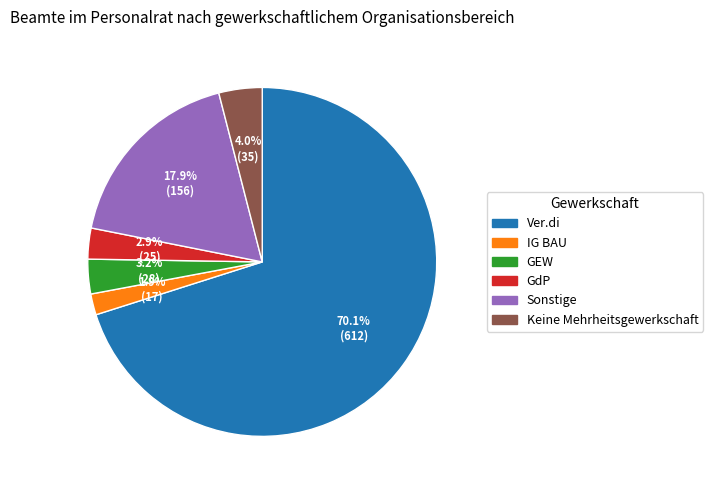

Is it true that GdP is 3% of the pie?

True